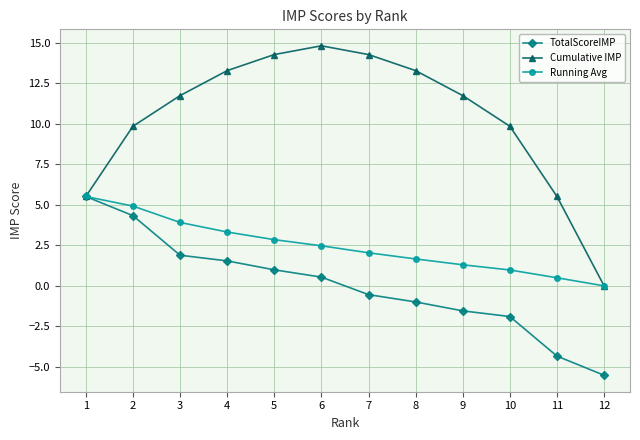

Which series changed the most between 7 and 11?

Cumulative IMP